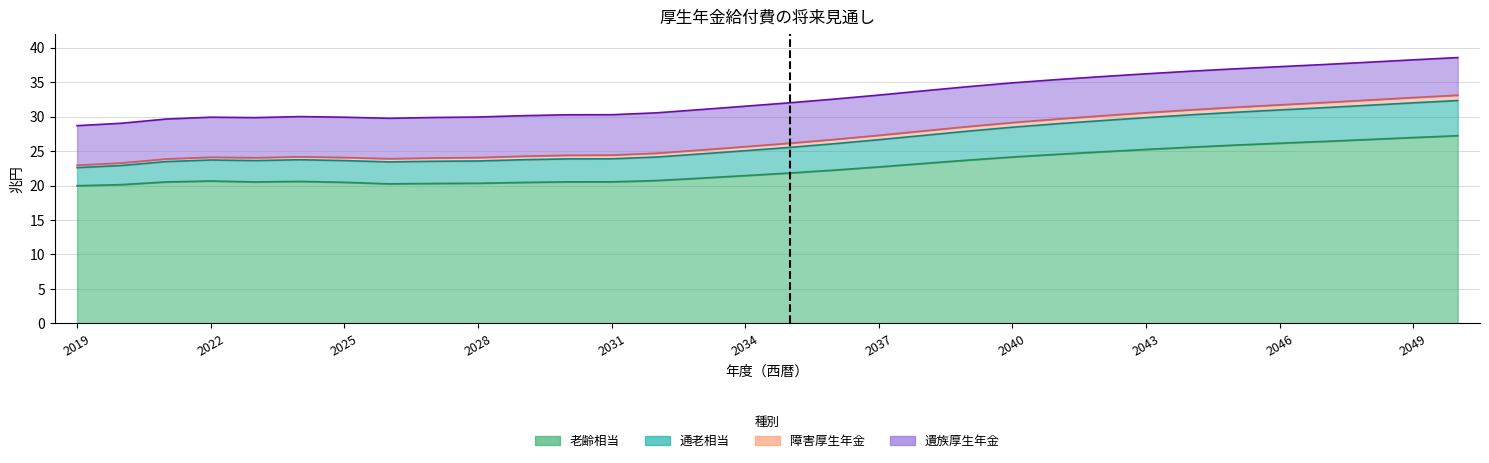

At which category is the sum across all series the highest?

2050